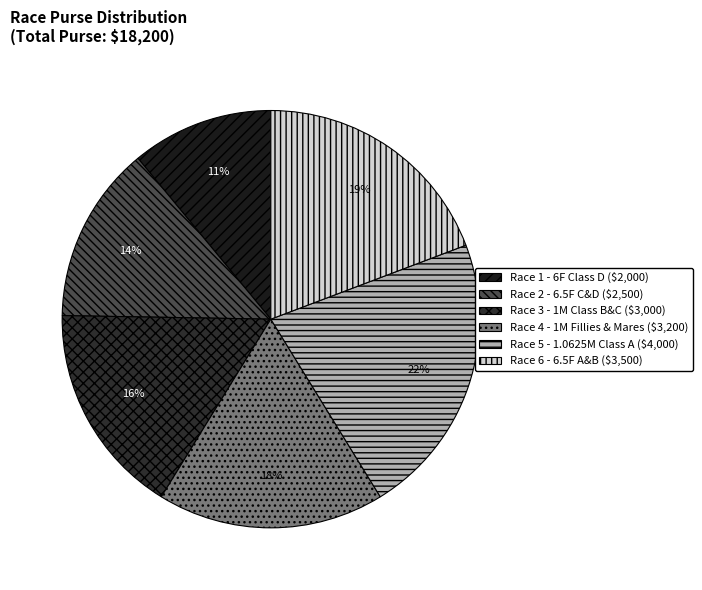

The Race 1 slice represents 22% of the pie. True or false?

False